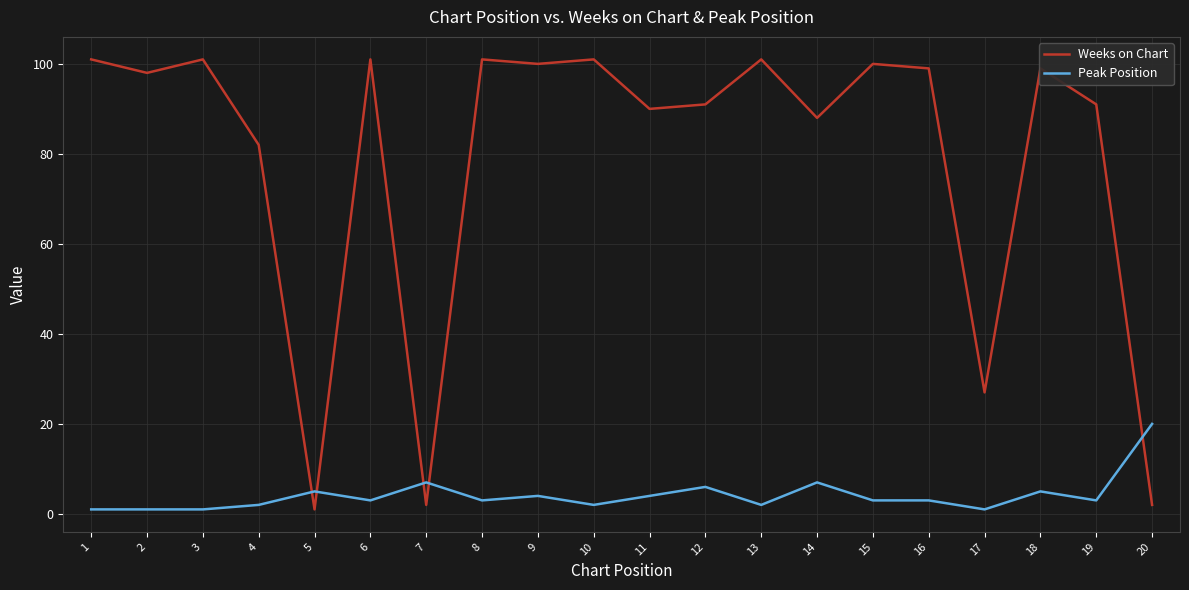

Which series has the largest total across all categories?

Weeks on Chart